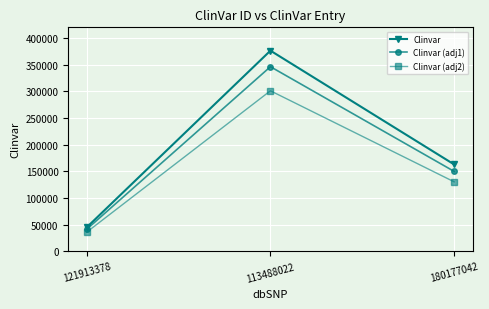

How many distinct data groups are displayed?

3